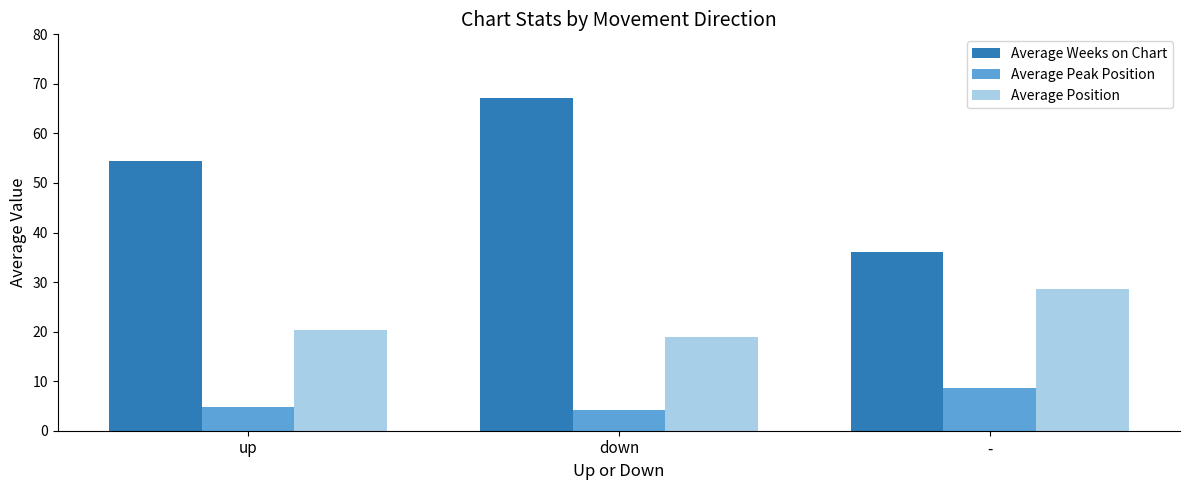

At which label does Average Weeks on Chart reach its minimum?

-